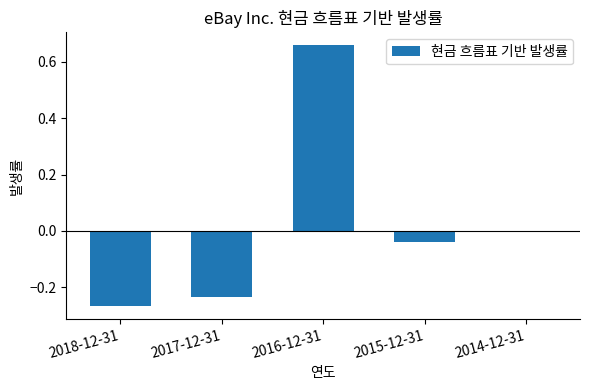

True or false: the data shows 0.5 at 2014-12-31.

False